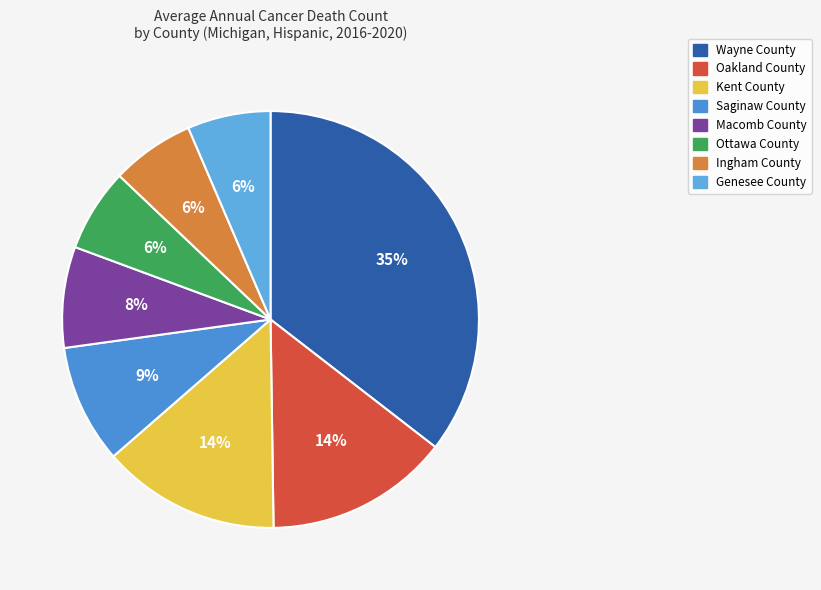

To the nearest percent, what is the average slice percentage?

12%